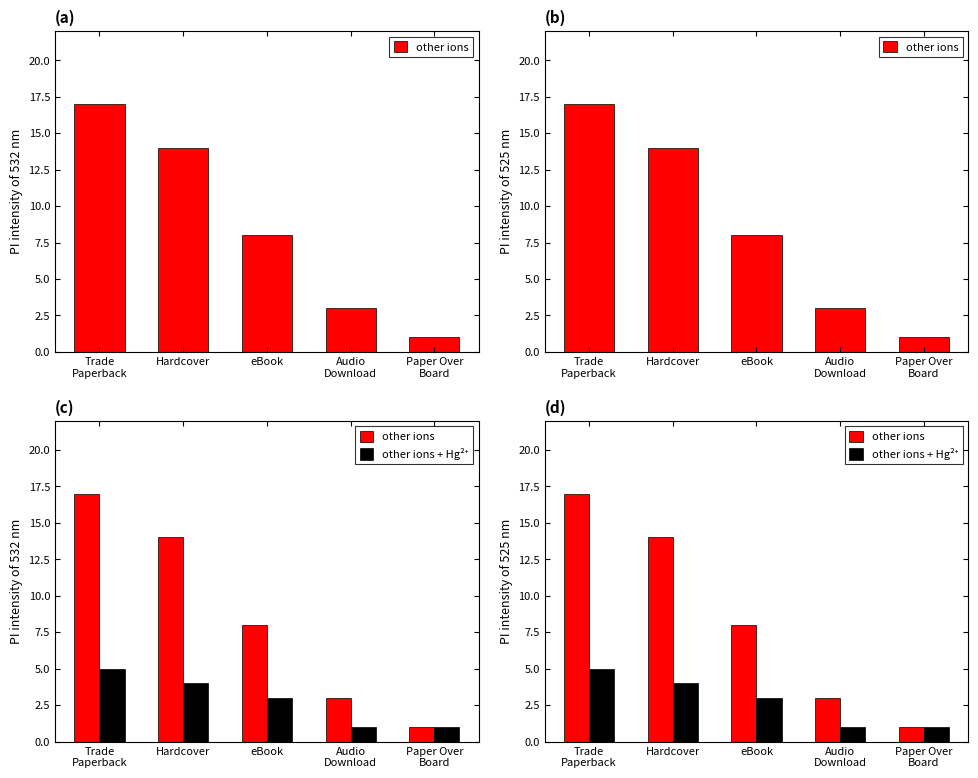

The value of other ions + Hg²⁺ at Trade
Paperback is 5. True or false?

True